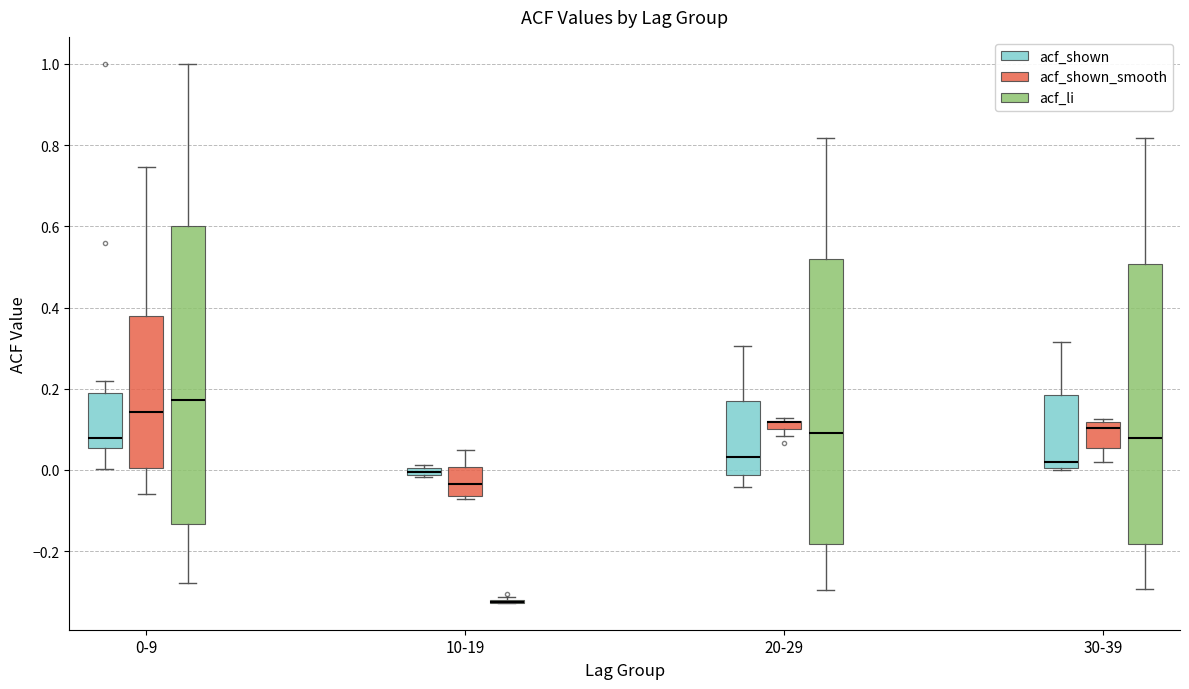

Comparing the boxes themselves (not the whiskers), which one is the tallest?

0-9 (acf_li)